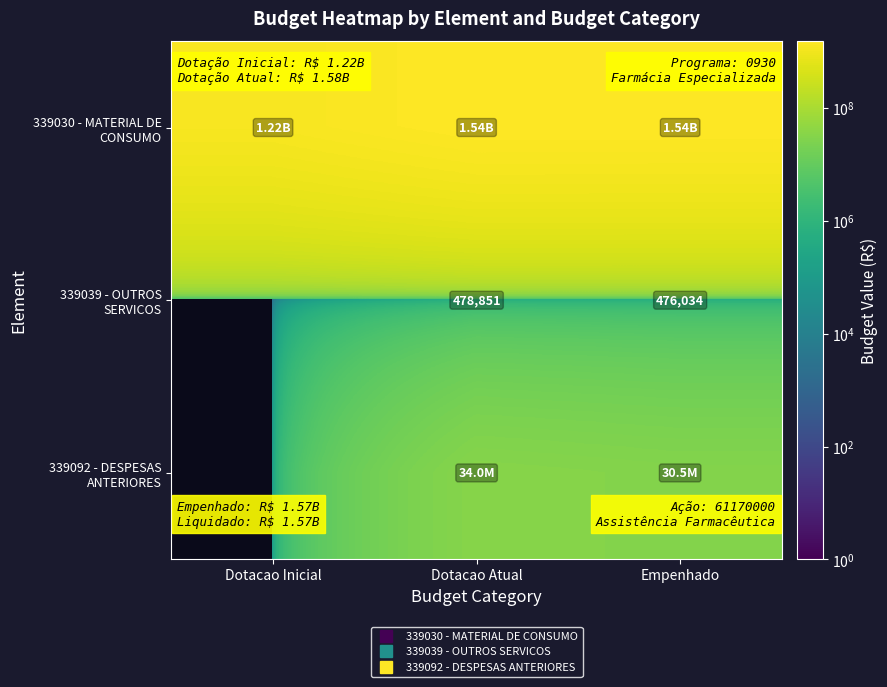

What is the approximate value of 339039 - OUTROS SERVICOS at Empenhado?

476034.2